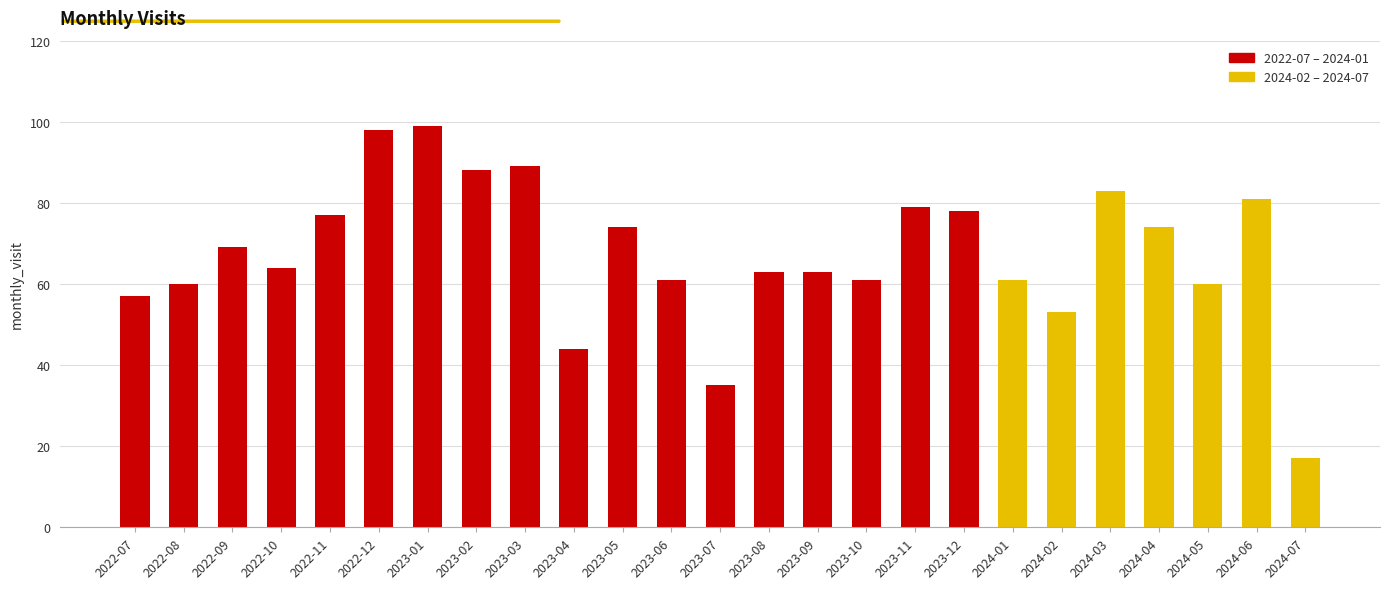

Reading left to right, transcribe all the data shown in this chart.

57	60	69	64	77	98	99	88	89	44	74	61	35	63	63	61	79	78	61	53	83	74	60	81	17